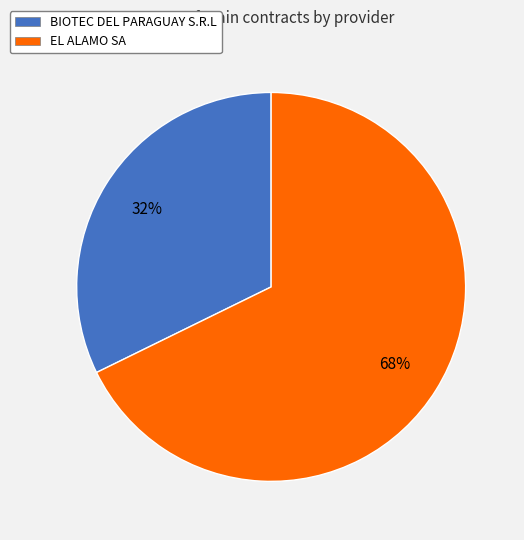

True or false: EL ALAMO SA accounts for 82% of the total.

False